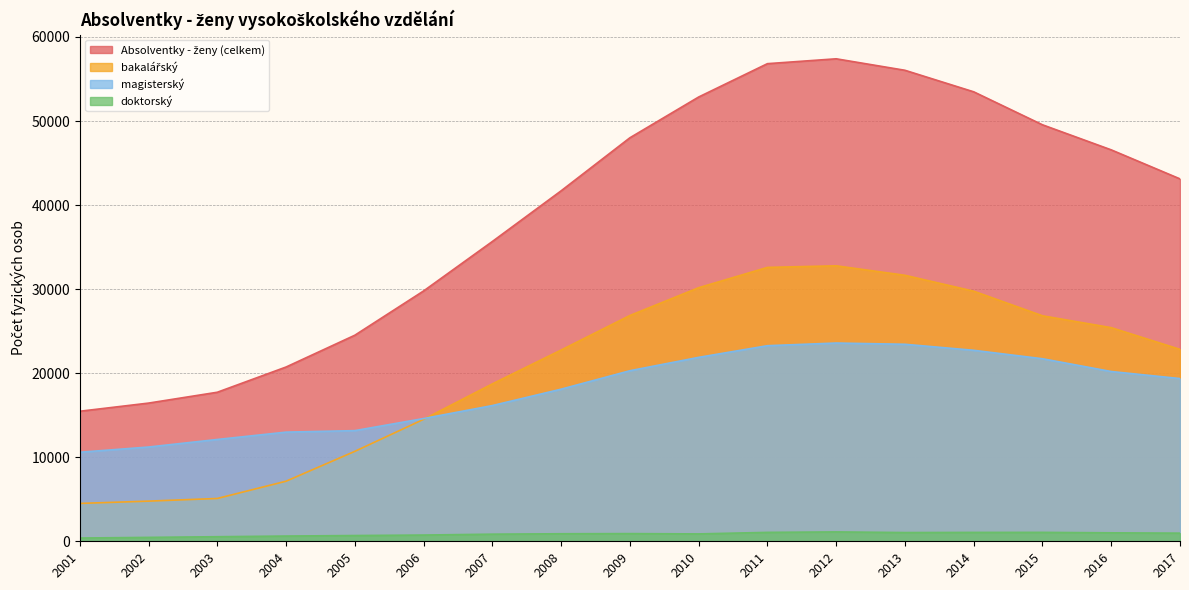

How many distinct data groups are displayed?

4